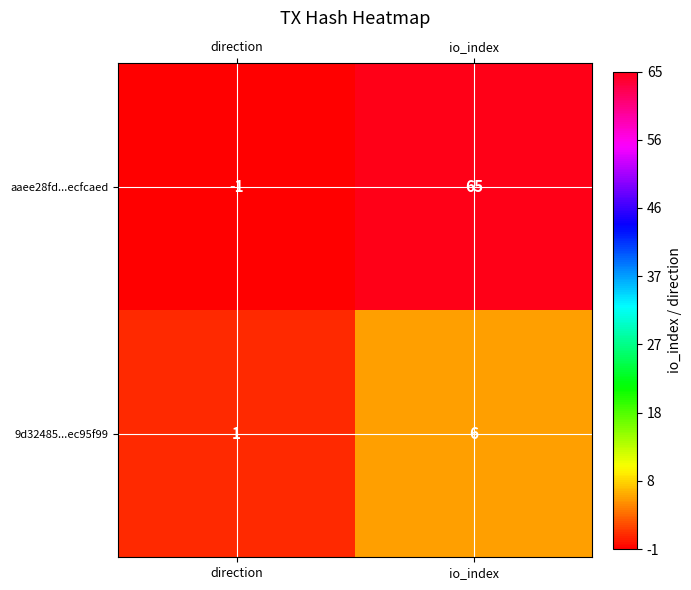

What is the spread (max minus min) of values at io_index?

59